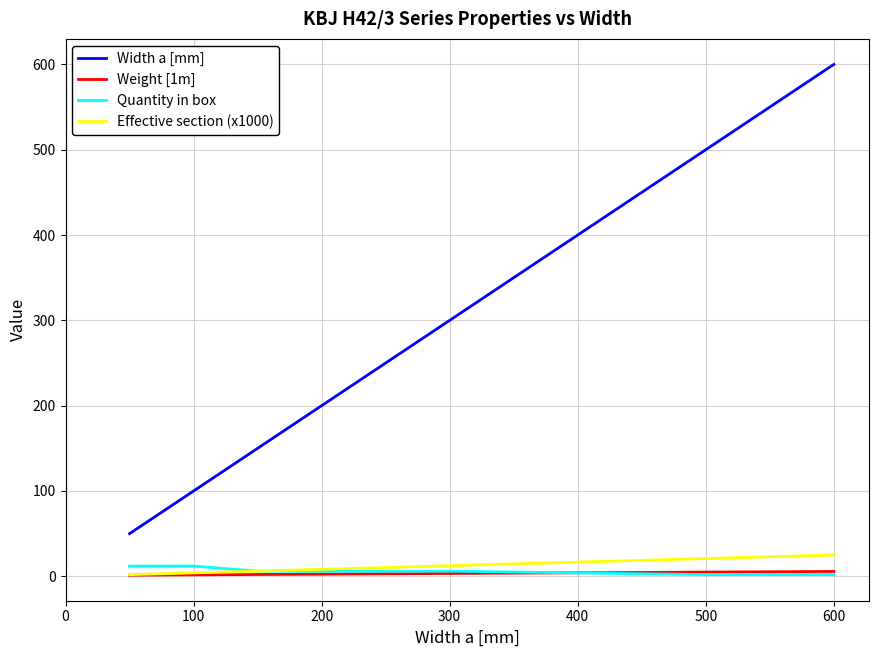

What is the maximum value shown in the chart?

600.0